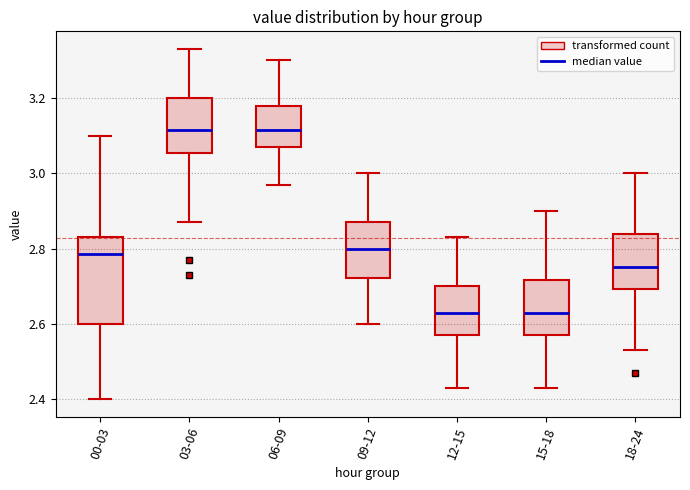

Comparing the boxes themselves (not the whiskers), which one is the tallest?

00-03